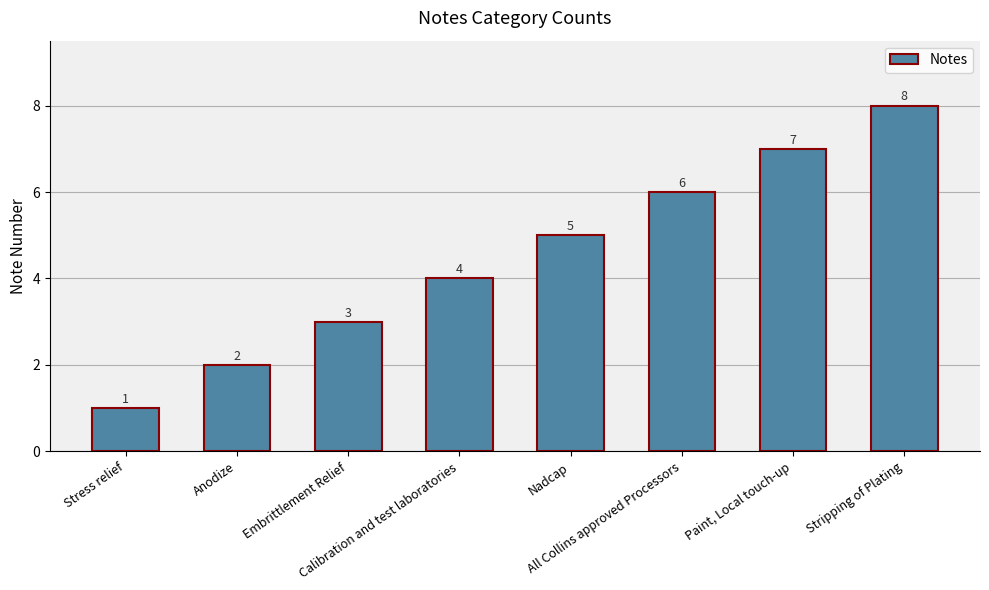

What is the difference between the maximum and minimum values?

7